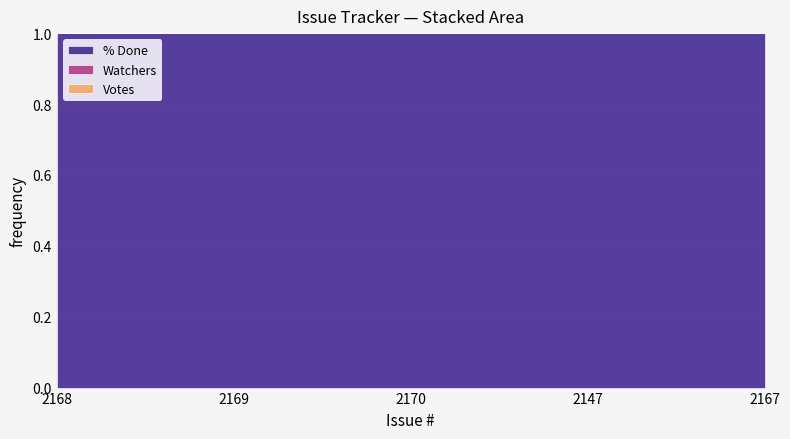

True or false: Votes and % Done cross at least once.

False